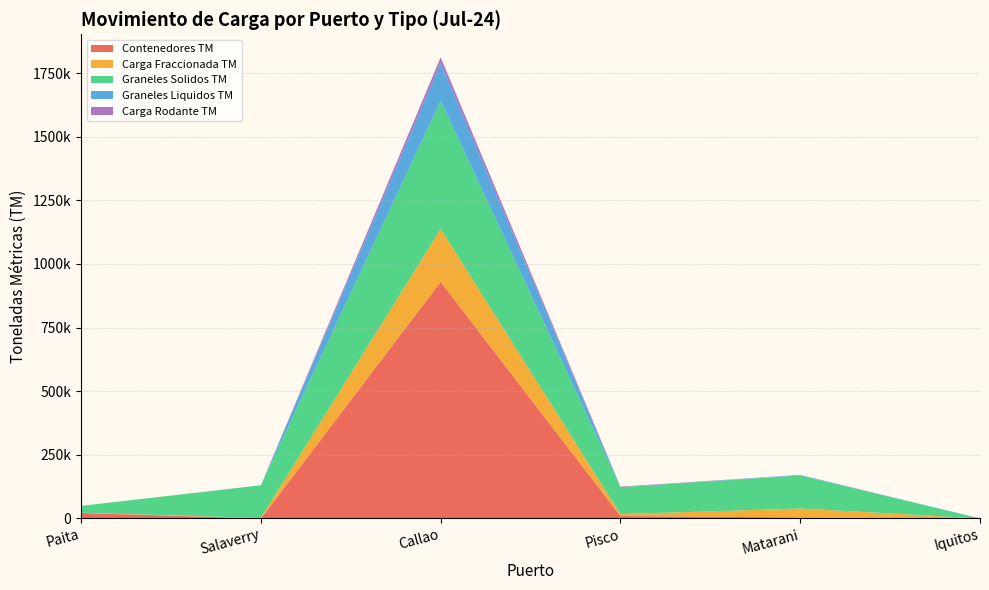

Reading left to right, list all the values displayed in this chart.

Contenedores TM: Paita=21454.0	Salaverry=52.5	Callao=929718.1	Pisco=9417.2	Matarani=3845.8	Iquitos=0.0
Carga Fraccionada TM: Paita=1101.4	Salaverry=1905.1	Callao=208136.8	Pisco=7500.0	Matarani=35307.0	Iquitos=226.0
Graneles Solidos TM: Paita=26839.3	Salaverry=128420.0	Callao=503451.9	Pisco=106067.0	Matarani=129644.4	Iquitos=0.0
Graneles Liquidos TM: Paita=0.0	Salaverry=0.0	Callao=147947.8	Pisco=0.0	Matarani=2239.1	Iquitos=0.0
Carga Rodante TM: Paita=0.0	Salaverry=0.0	Callao=22737.4	Pisco=1974.5	Matarani=0.0	Iquitos=0.0